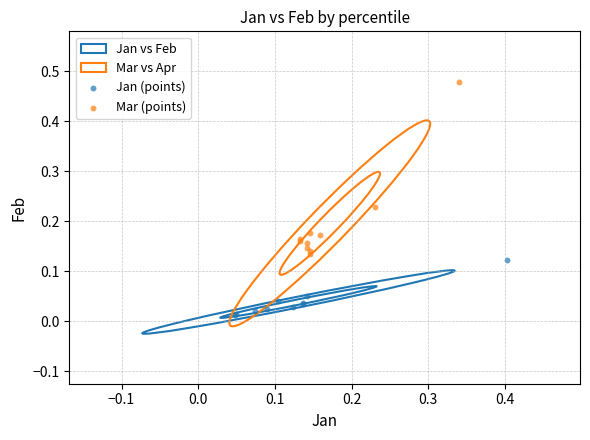

Which series contains the highest Y value?

Mar (points)